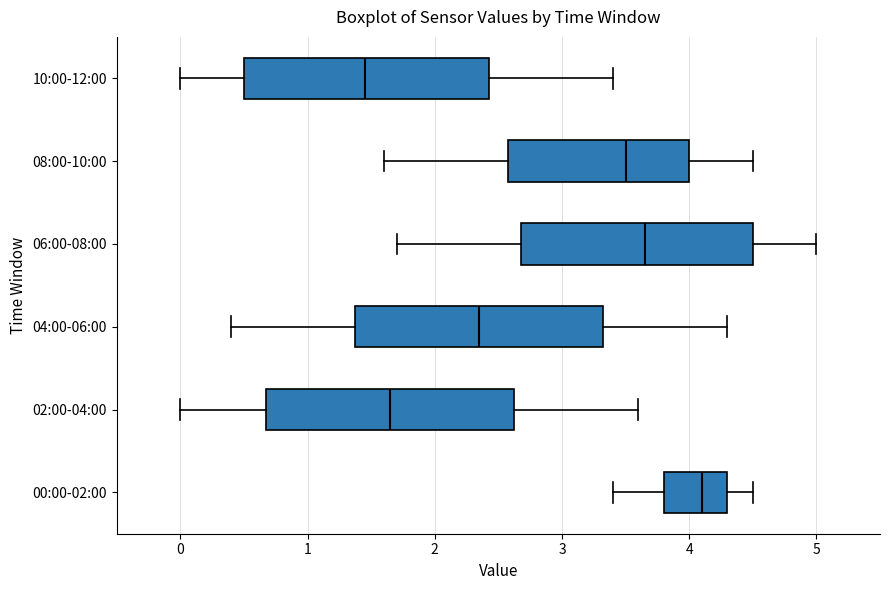

Reading bottom to top, read every box against the x-axis: the position of its median line, the range the box covers, and the ends of its whiskers. The values are not printed on the chart, so give them approximately, as read against the axis.

00:00-02:00: median 4.1, box 3.8 to 4.3, whiskers 3.4 to 4.5
02:00-04:00: median 1.7, box 0.7 to 2.6, whiskers 0.0 to 3.6
04:00-06:00: median 2.4, box 1.4 to 3.3, whiskers 0.4 to 4.3
06:00-08:00: median 3.7, box 2.7 to 4.5, whiskers 1.7 to 5.0
08:00-10:00: median 3.5, box 2.6 to 4.0, whiskers 1.6 to 4.5
10:00-12:00: median 1.5, box 0.5 to 2.4, whiskers 0.0 to 3.4